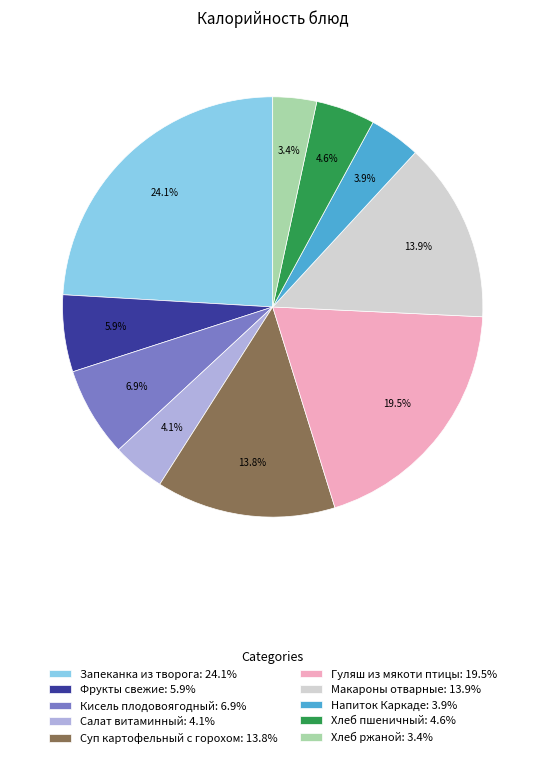

To the nearest percent, what percentage of the pie is Суп картофельный с горохом?

14%